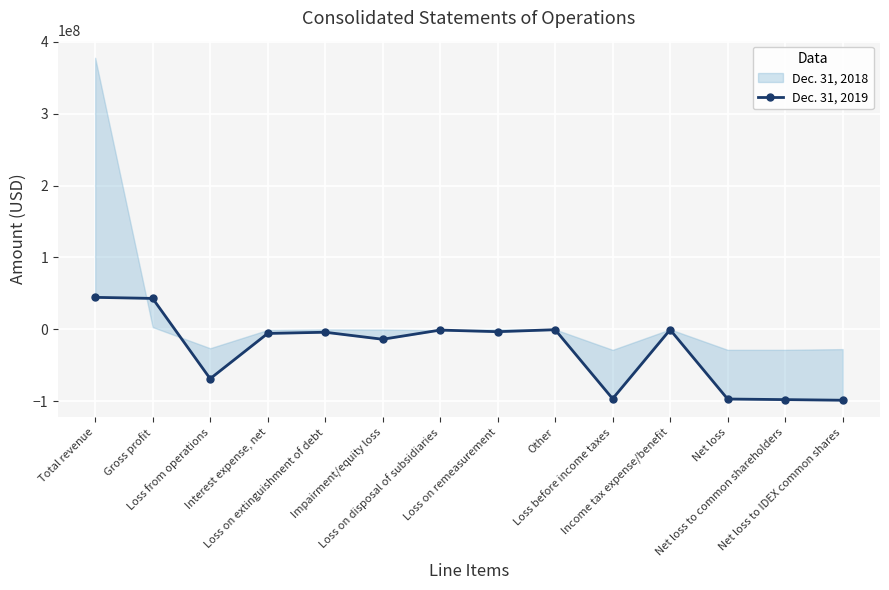

Rank the categories by value from lowest to highest.

Net loss to IDEX common shares, Net loss to common shareholders, Net loss, Loss before income taxes, Loss from operations, Impairment/equity loss, Interest expense, net, Loss on extinguishment of debt, Loss on remeasurement, Loss on disposal of subsidiaries, Other, Income tax expense/benefit, Gross profit, Total revenue